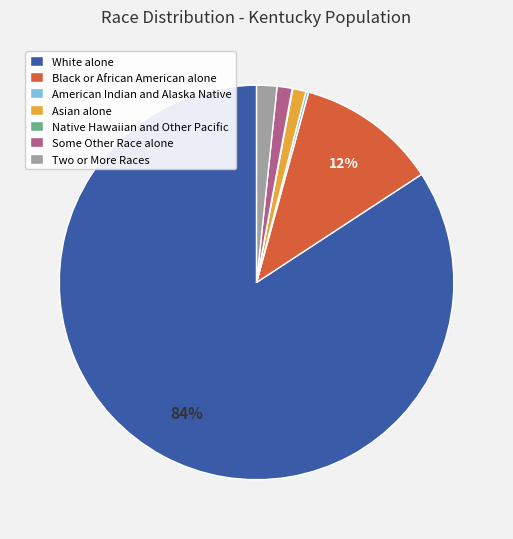

Which slice is the largest?

White alone